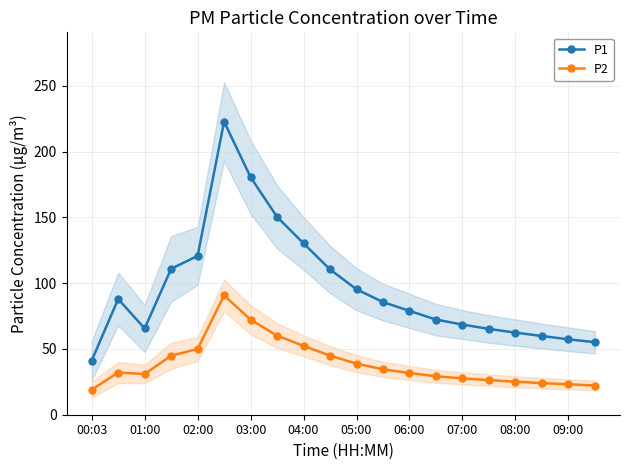

What is the average value of the P1 series?

96.0